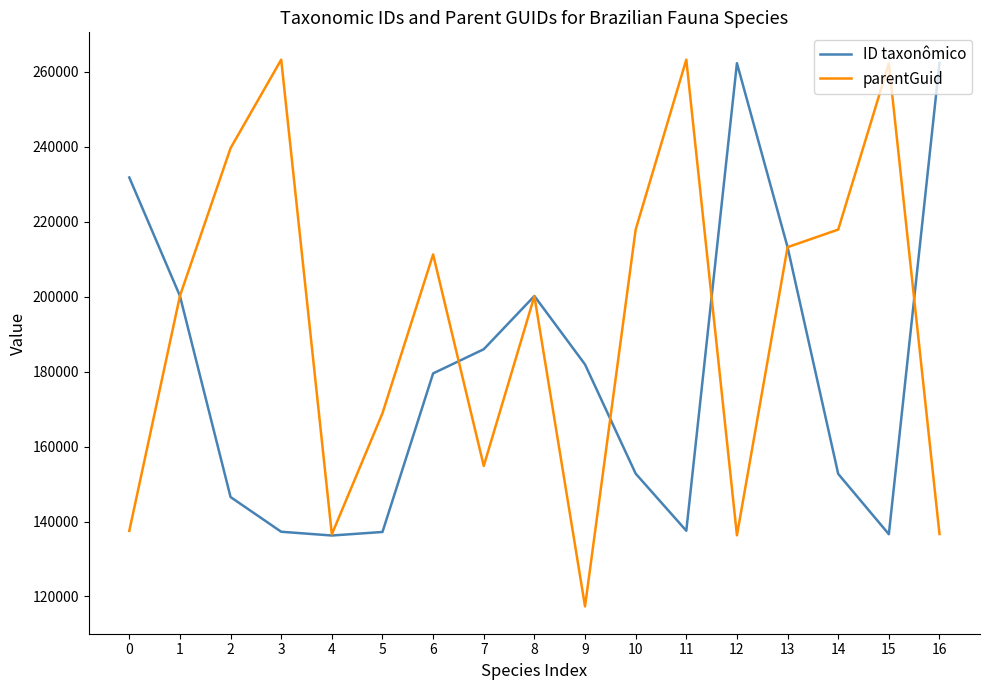

What is the lowest value of the ID taxonômico series?

136272